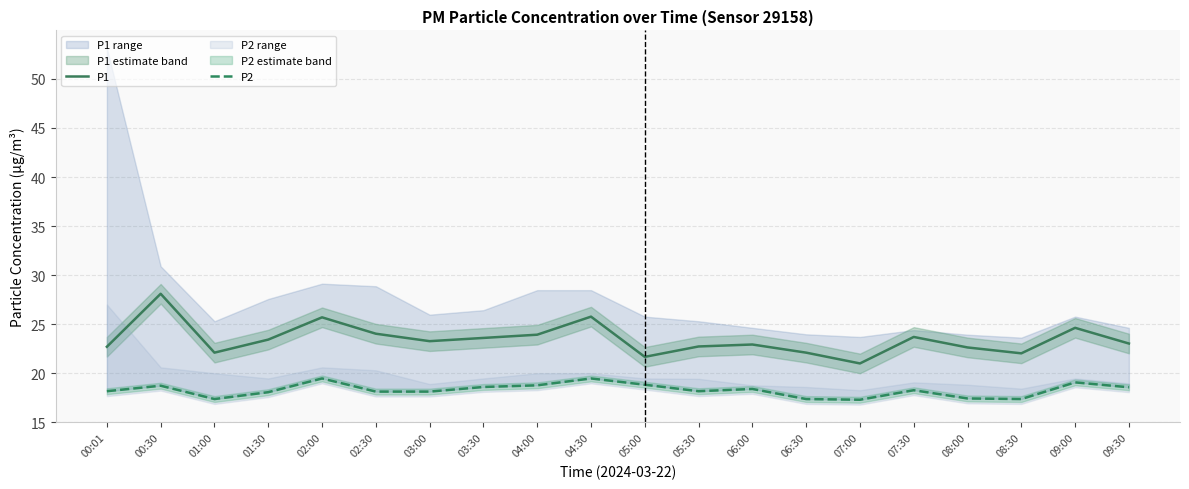

What are all the series names shown in the legend?

P1, P2